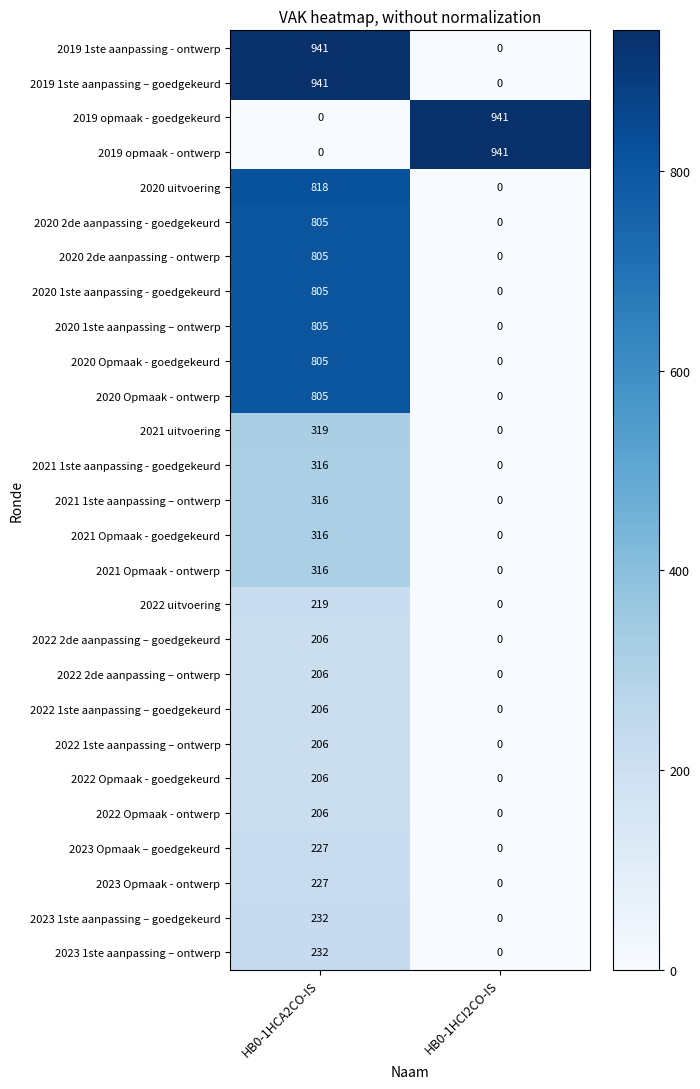

How many series are shown in this chart?

27